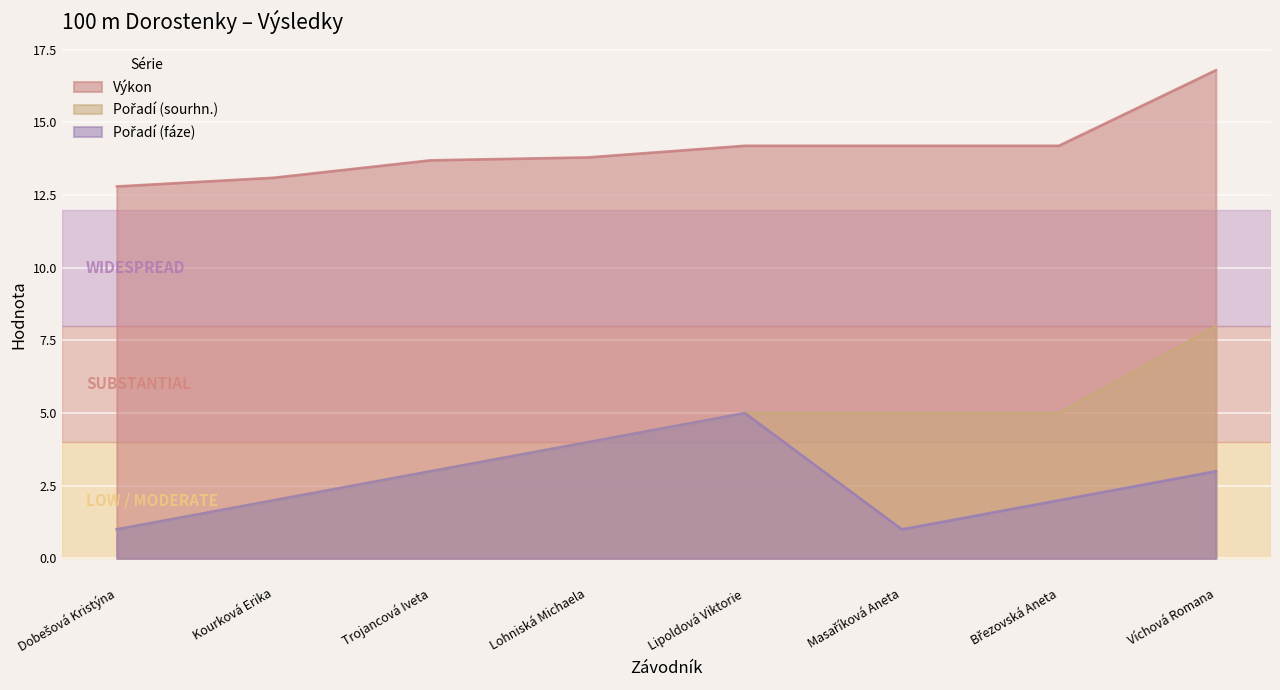

At which category does Pořadí (fáze) reach its first local valley?

Masaříková Aneta